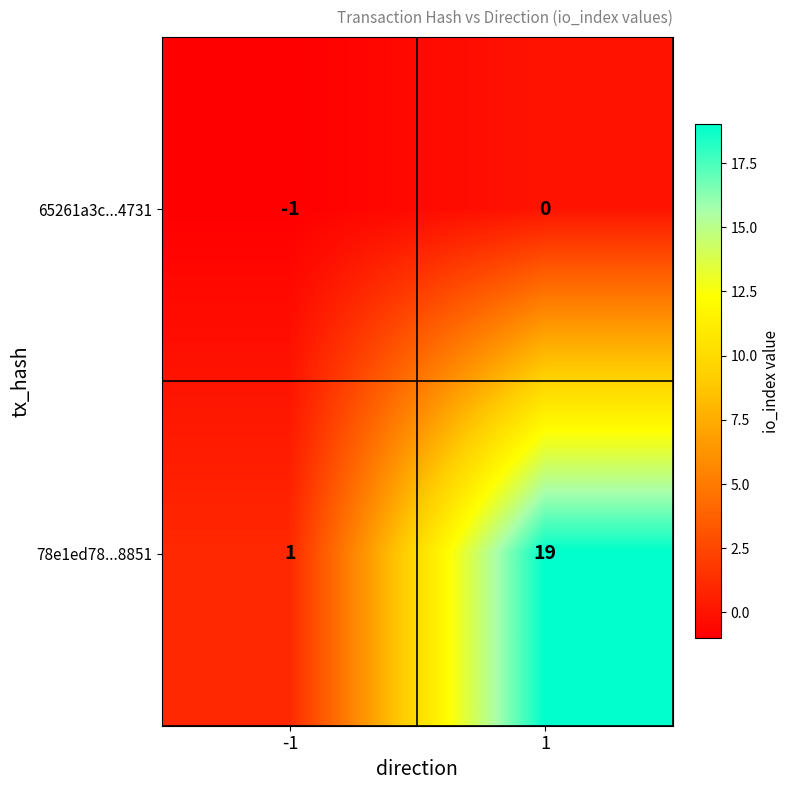

What is the smallest value displayed?

-1